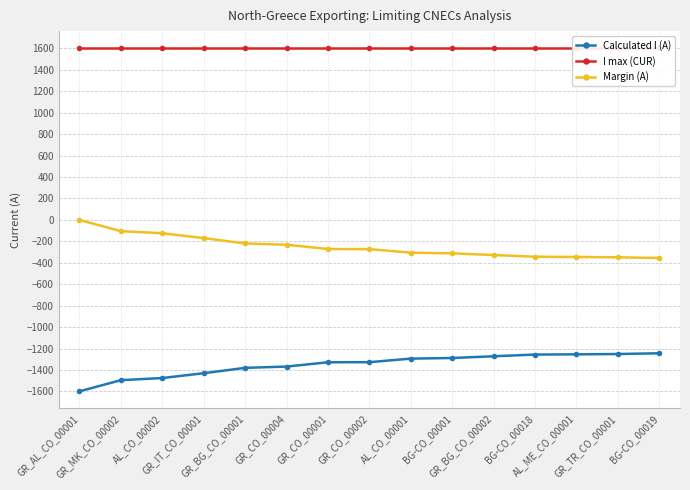

True or false: I max (CUR) has more than 1 interior local peaks.

False